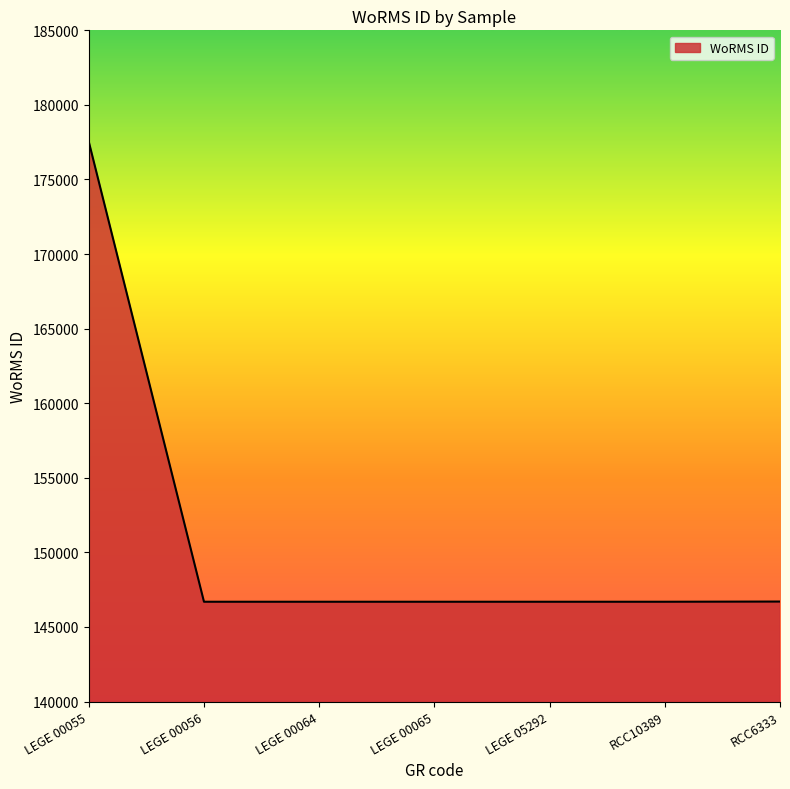

What is the ratio of the value at LEGE 05292 to the value at LEGE 00065?

1.0